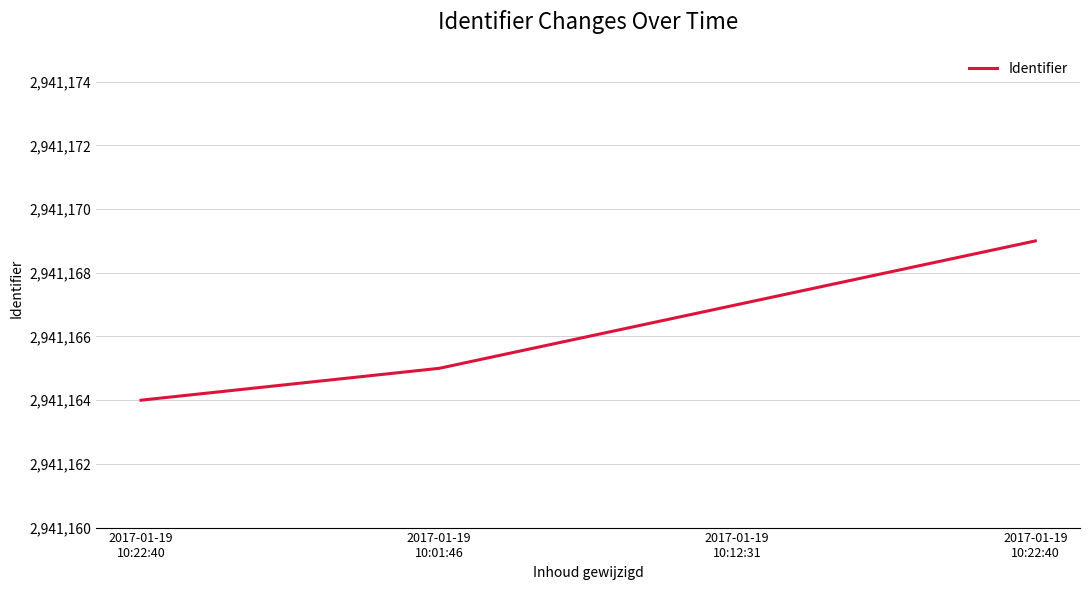

Count the number of data series in this chart.

1